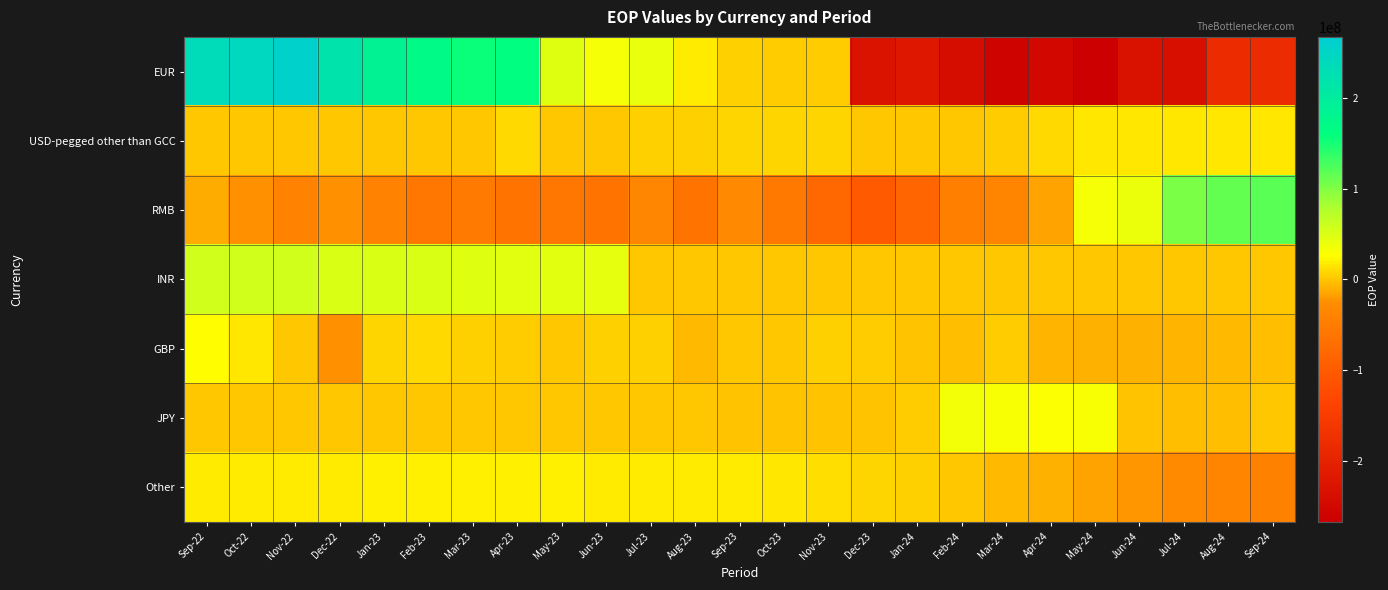

How many series are shown in this chart?

7